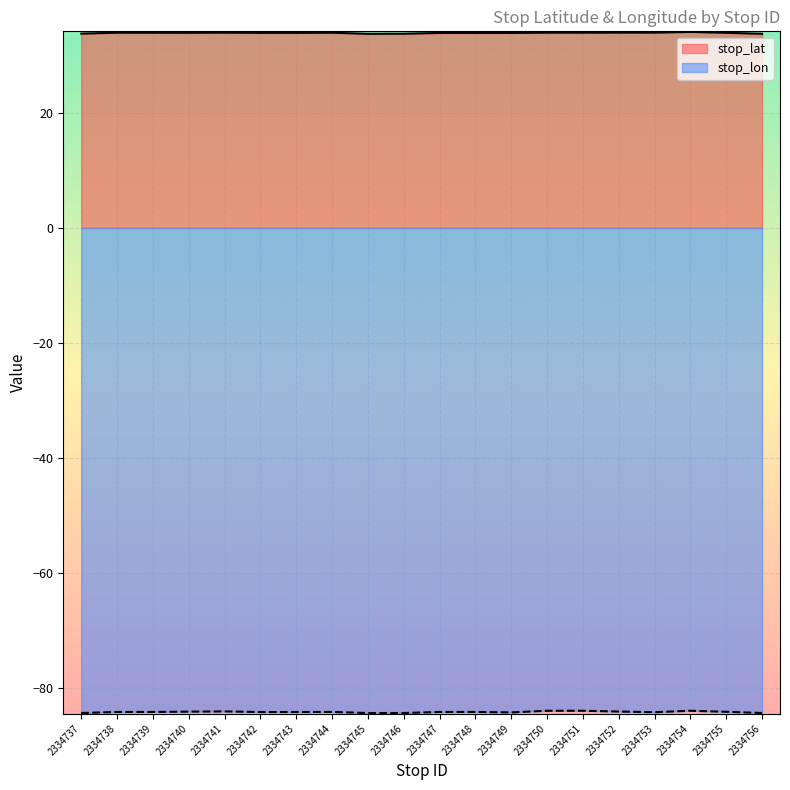

Which series has the largest total across all categories?

stop_lat